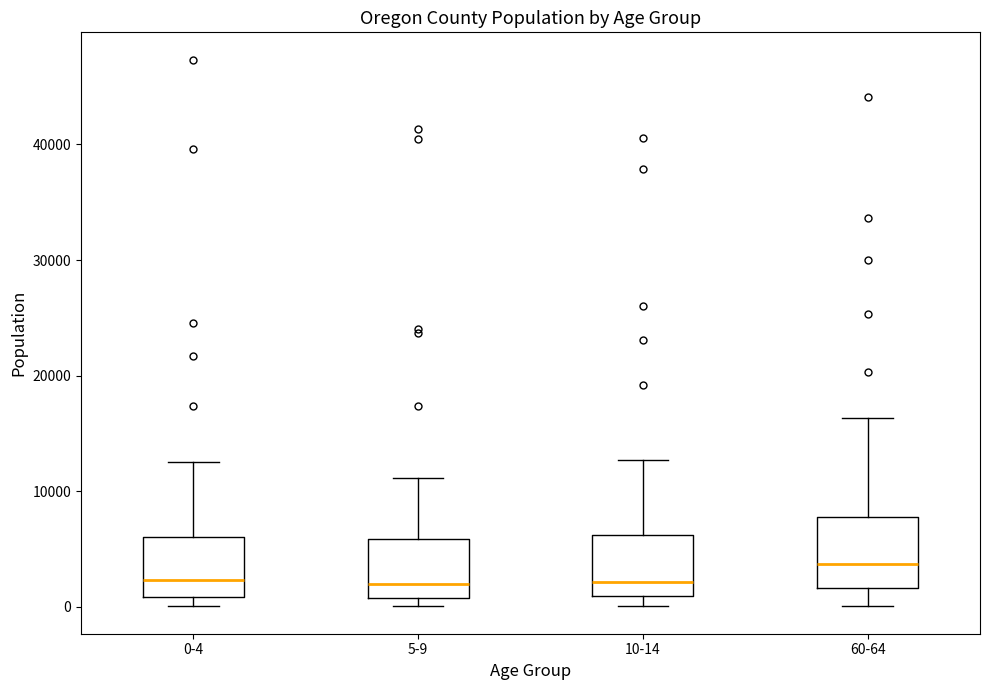

Reading left to right, transcribe this box plot: for each box, give where its median line is, the range the box spans, and where its two whiskers end, as read against the y-axis. The values are not printed on the chart, so give them approximately, as read against the axis.

0-4: median 2000, box 1000 to 6000, whiskers 0 to 13000
5-9: median 2000, box 1000 to 6000, whiskers 0 to 11000
10-14: median 2000, box 1000 to 6000, whiskers 0 to 13000
60-64: median 4000, box 2000 to 8000, whiskers 0 to 16000